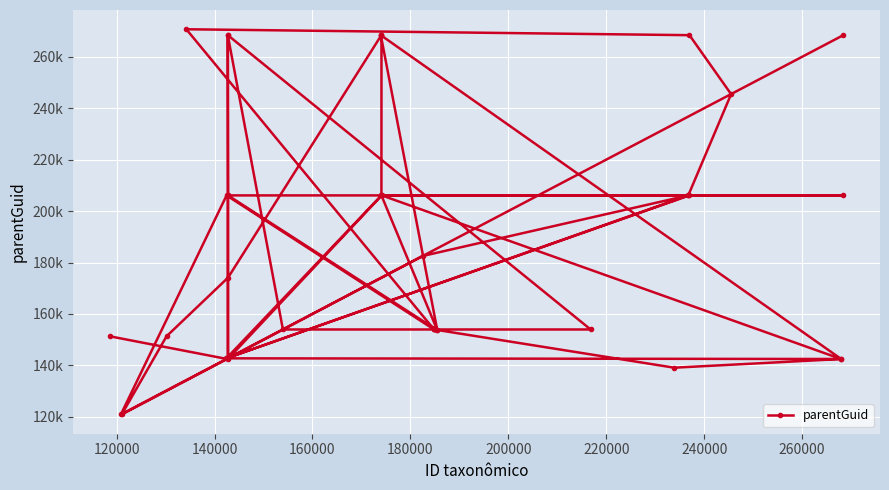

Where is the data nearest to the value 195824?

140000